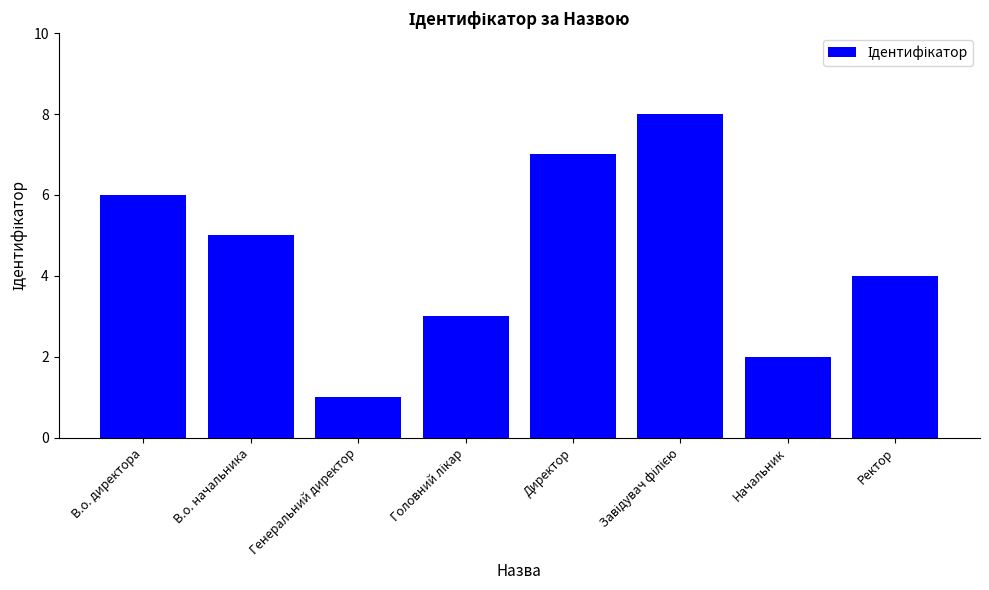

Where is the data nearest to the value 4?

Ректор